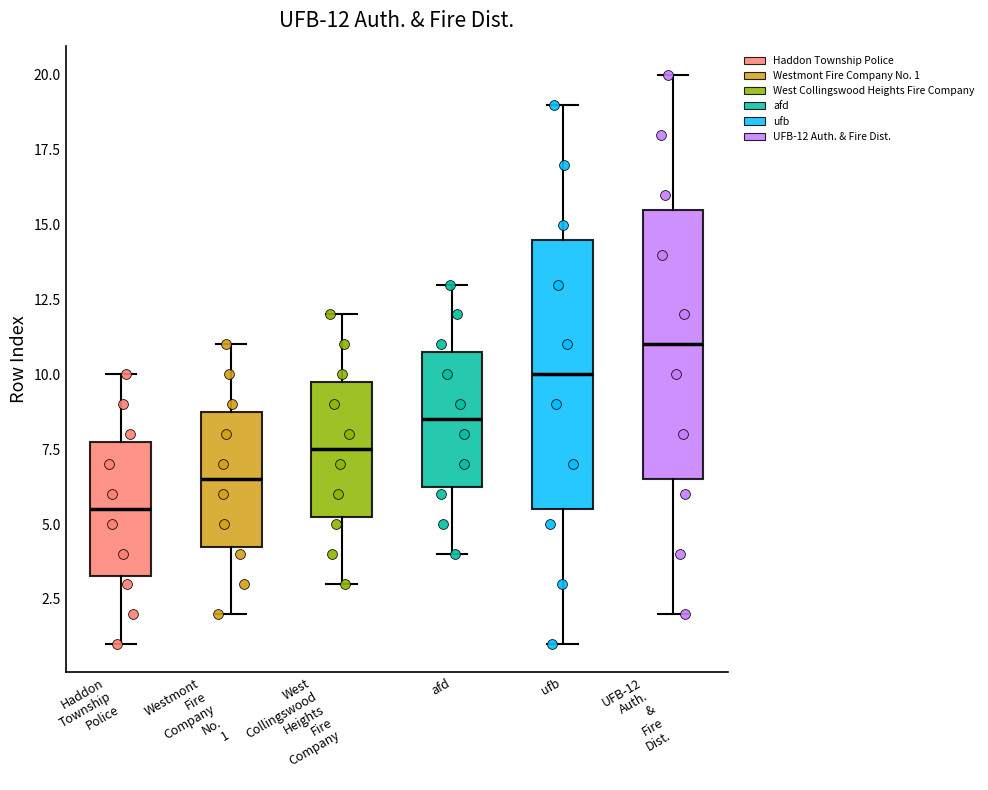

Which box's median line is the lowest?

Haddon Township Police